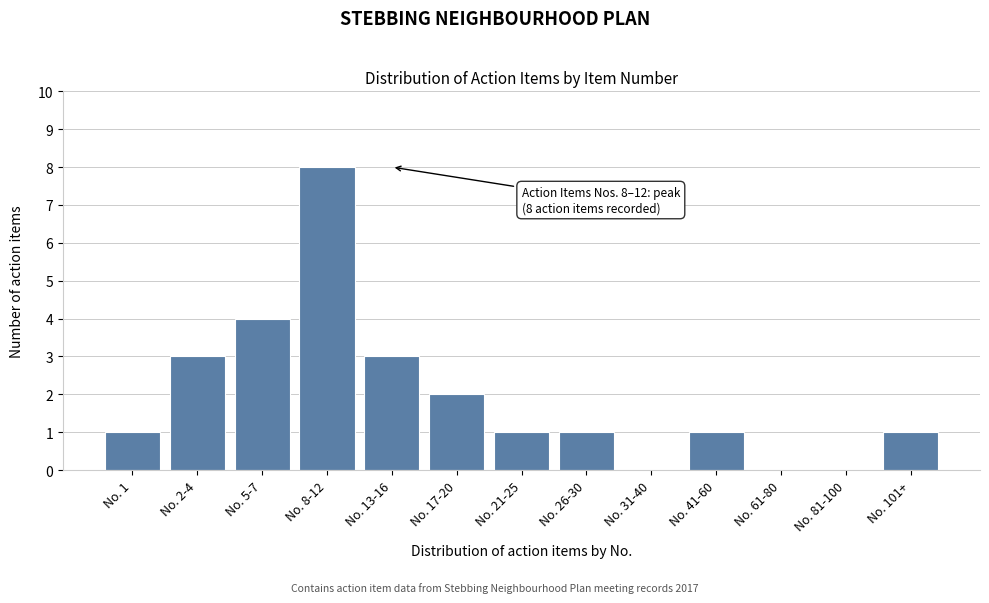

Reading left to right, list all the values displayed in this chart.

No. 1=1	No. 2-4=3	No. 5-7=4	No. 8-12=8	No. 13-16=3	No. 17-20=2	No. 21-25=1	No. 26-30=1	No. 31-40=0	No. 41-60=1	No. 61-80=0	No. 81-100=0	No. 101+=1